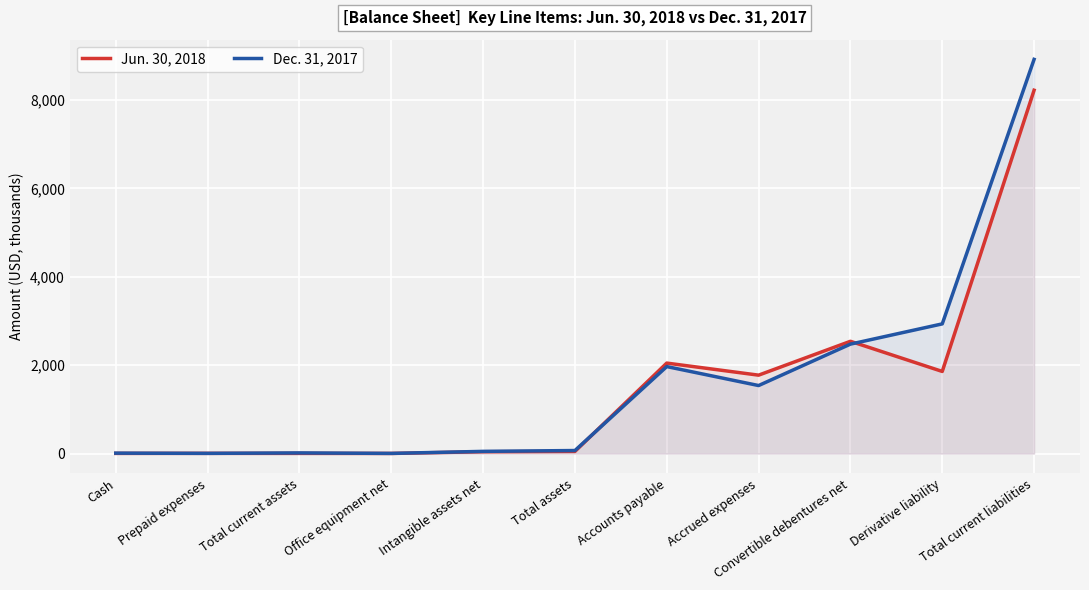

Which category has the lowest value in the Jun. 30, 2018 series?

Office equipment net